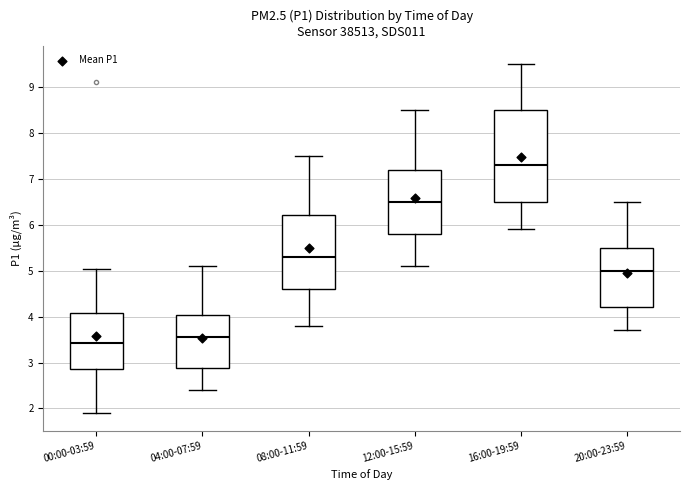

Reading left to right, transcribe this box plot: for each box, give where its median line is, the range the box spans, and where its two whiskers end, as read against the y-axis. The values are not printed on the chart, so give them approximately, as read against the axis.

00:00-03:59: median 3.4, box 2.9 to 4.1, whiskers 1.9 to 5.0
04:00-07:59: median 3.6, box 2.9 to 4.0, whiskers 2.4 to 5.1
08:00-11:59: median 5.3, box 4.6 to 6.2, whiskers 3.8 to 7.5
12:00-15:59: median 6.5, box 5.8 to 7.2, whiskers 5.1 to 8.5
16:00-19:59: median 7.3, box 6.5 to 8.5, whiskers 5.9 to 9.5
20:00-23:59: median 5.0, box 4.2 to 5.5, whiskers 3.7 to 6.5